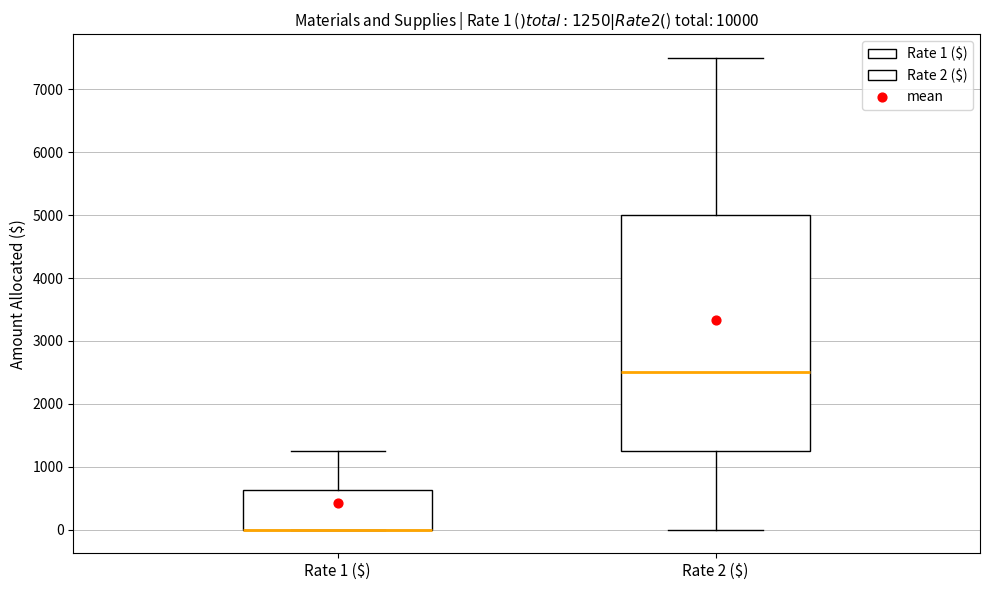

Which box is the tallest, from its lower edge to its upper edge?

Rate 2 ($)